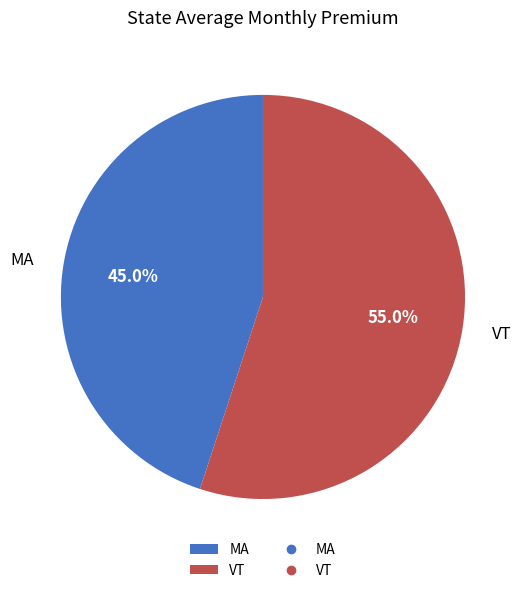

Which category has the biggest portion of the pie?

VT